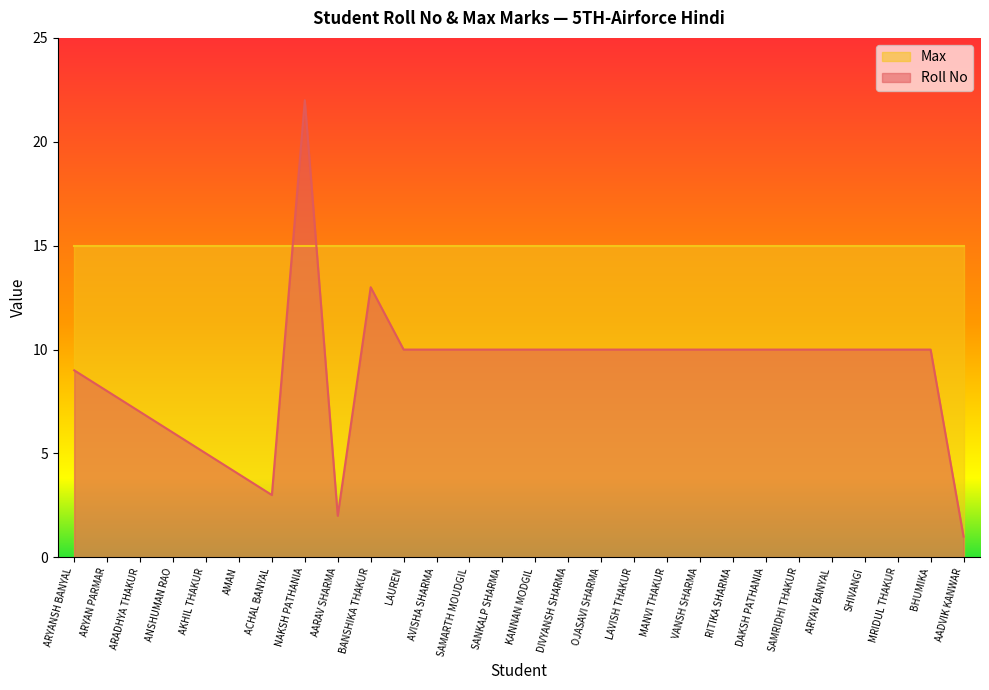

Which series has the widest spread of values?

Roll No